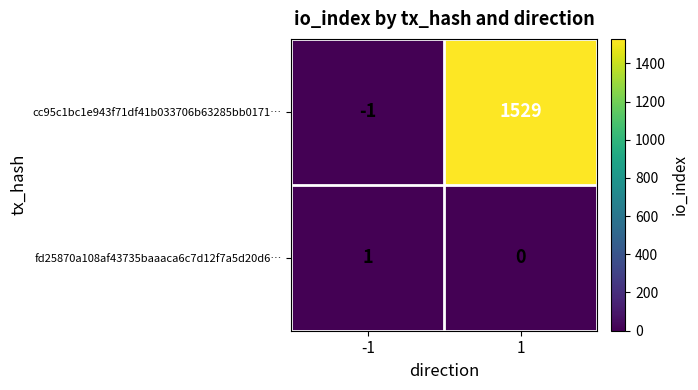

At which category is the sum across all series the highest?

1